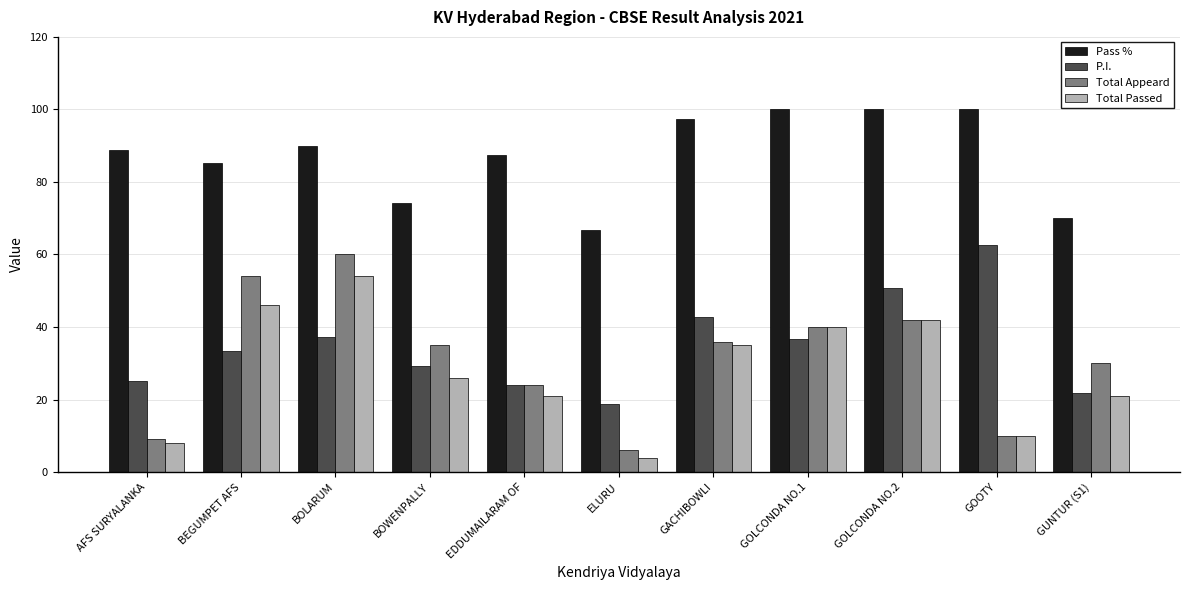

What is the label of the 1st bar from the right?

GUNTUR (S1)